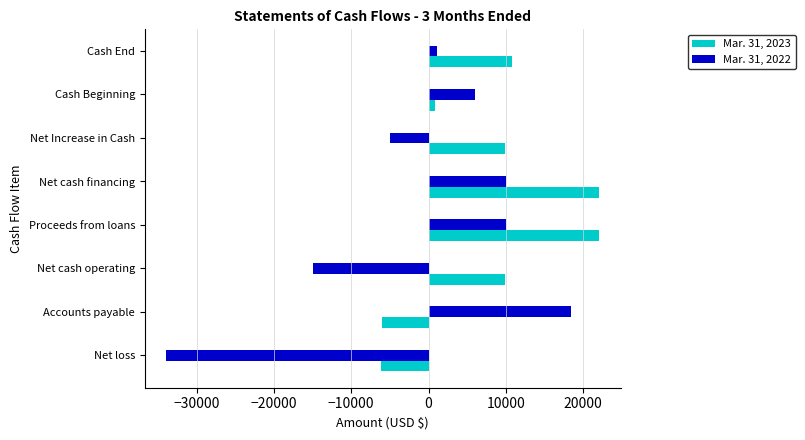

Rank the series by their maximum value, from highest to lowest.

Mar. 31, 2023, Mar. 31, 2022